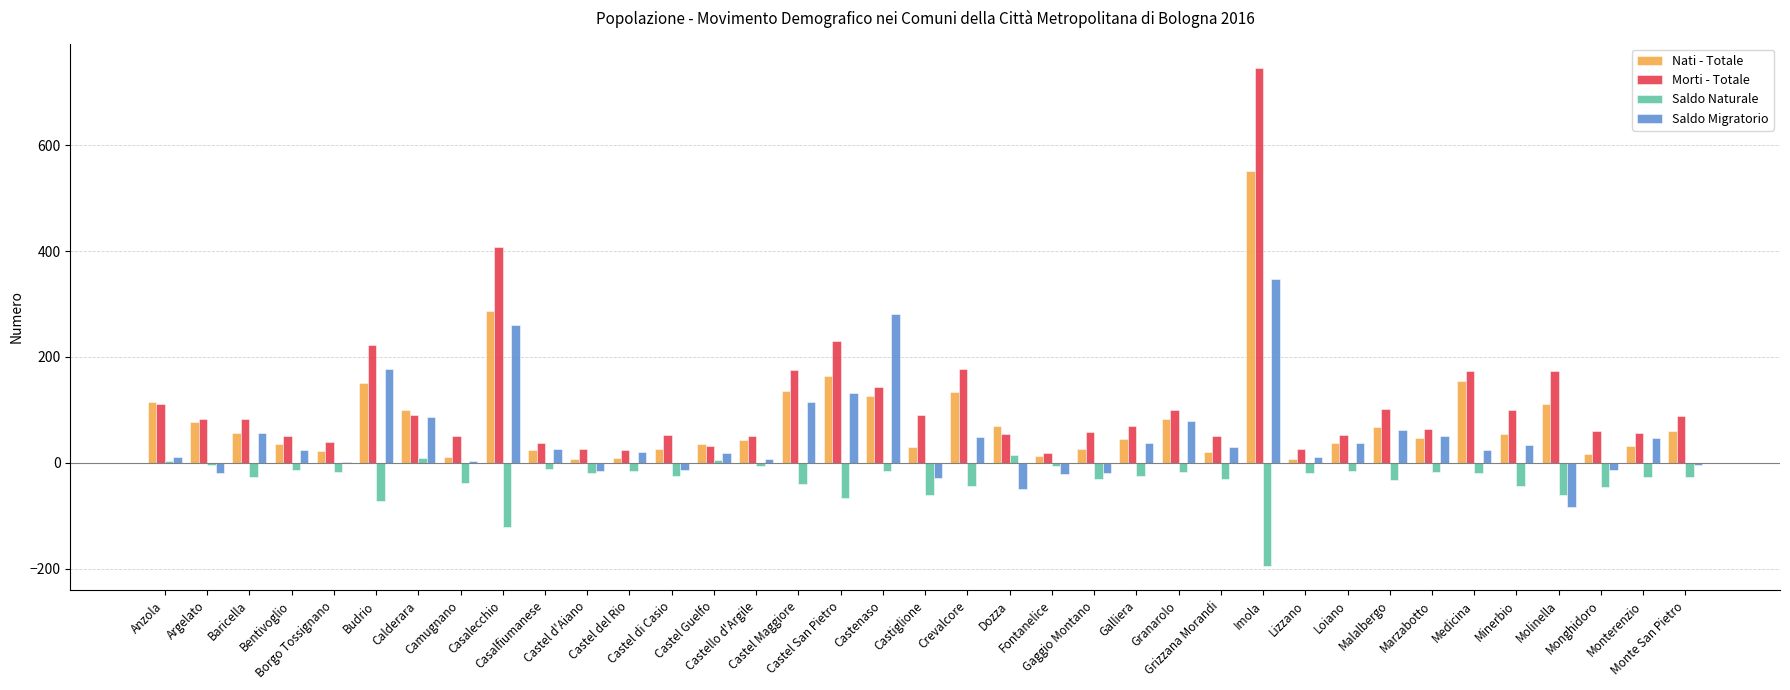

How many groups of bars are there?

37